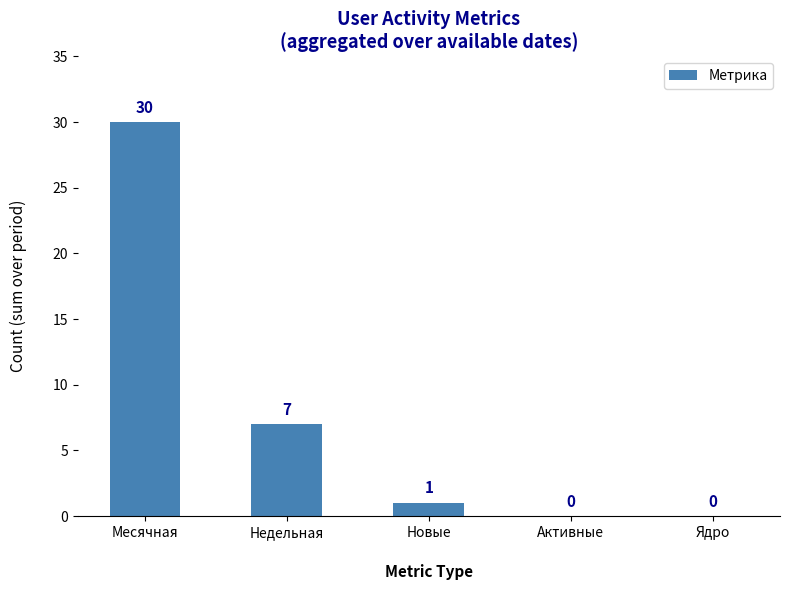

Are the bars horizontal?

No